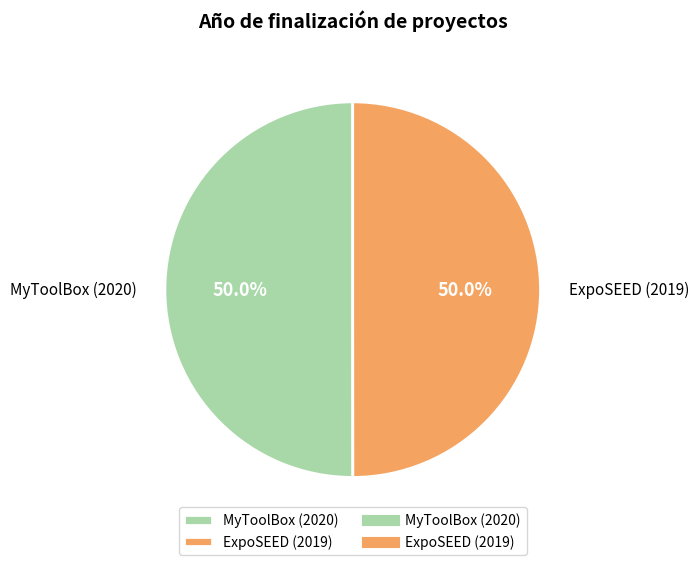

The MyToolBox (2020) slice represents 50% of the pie. True or false?

True